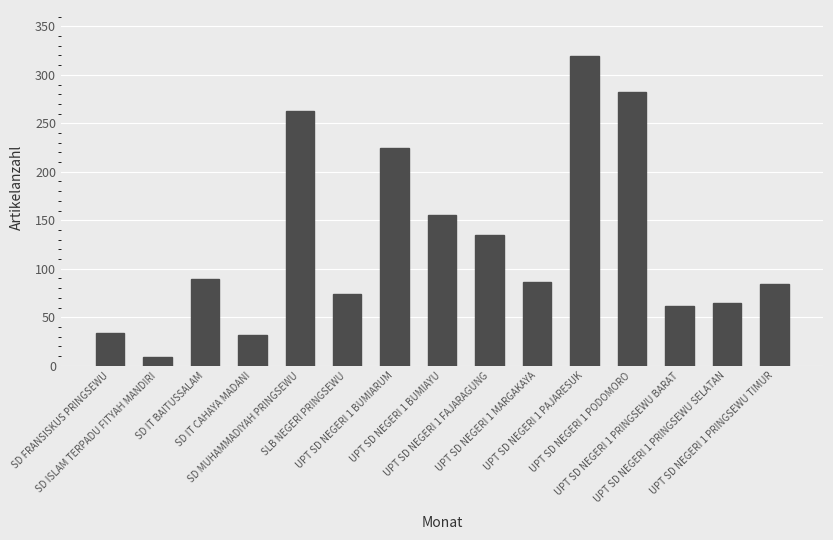

What is the change in value from UPT SD NEGERI 1 FAJARAGUNG to UPT SD NEGERI 1 PAJARESUK?

+184